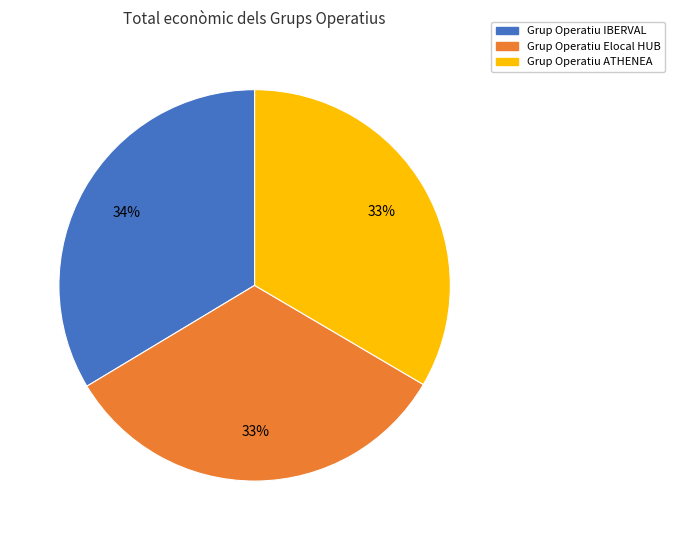

How many slices are in this pie chart?

3